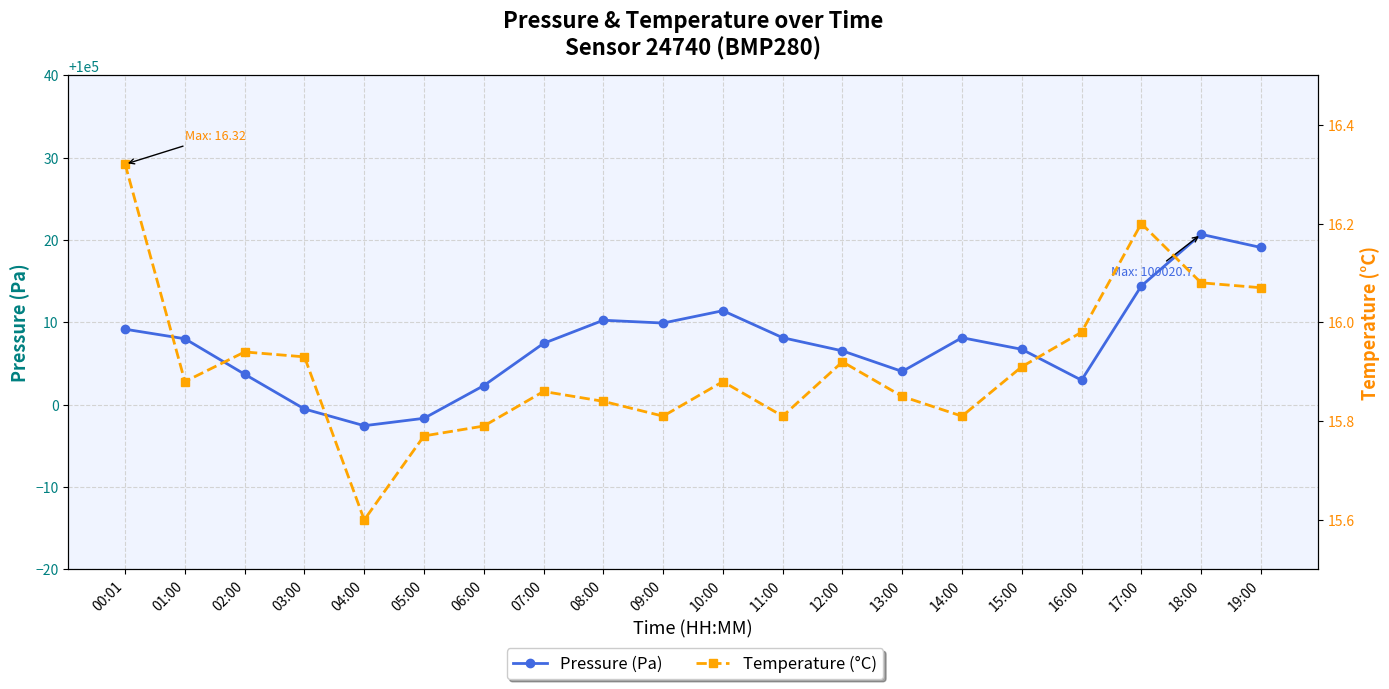

Rank the series by their maximum value, from lowest to highest.

Temperature (°C), Pressure (Pa)